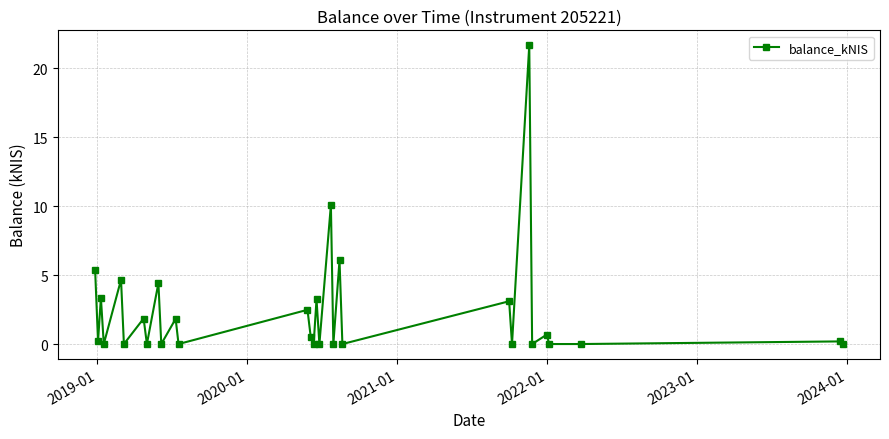

What is the value of the 13th point from the left?

2.5